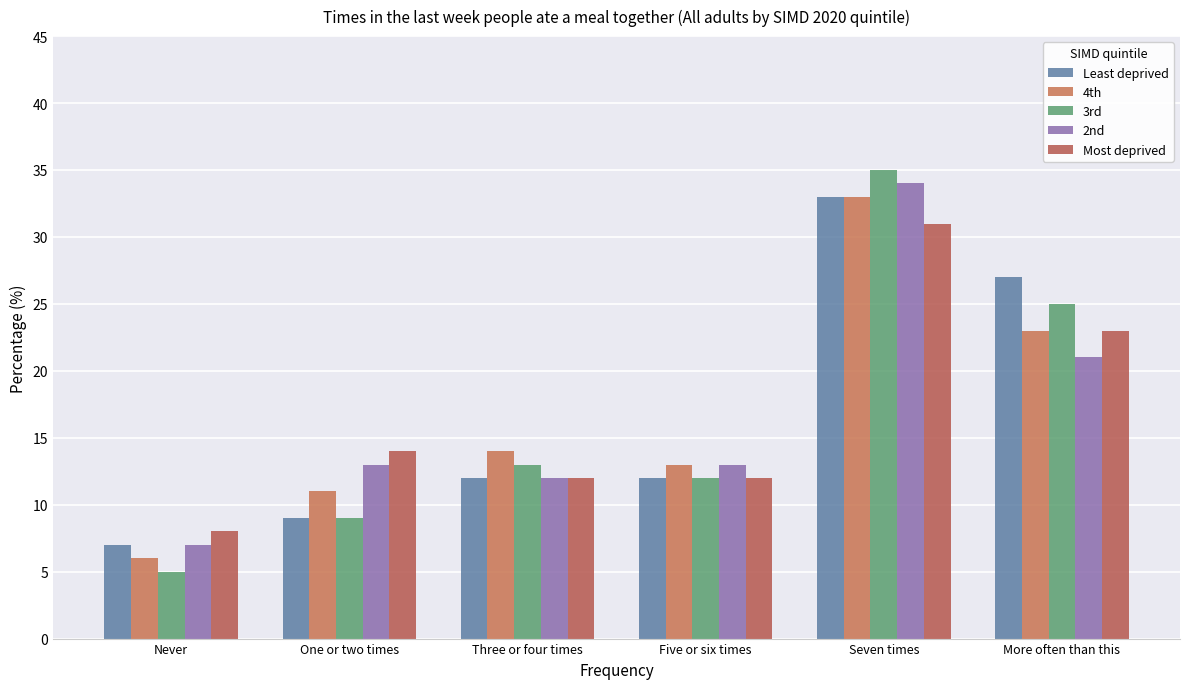

Which has a higher value, Three or four times or Seven times?

Seven times